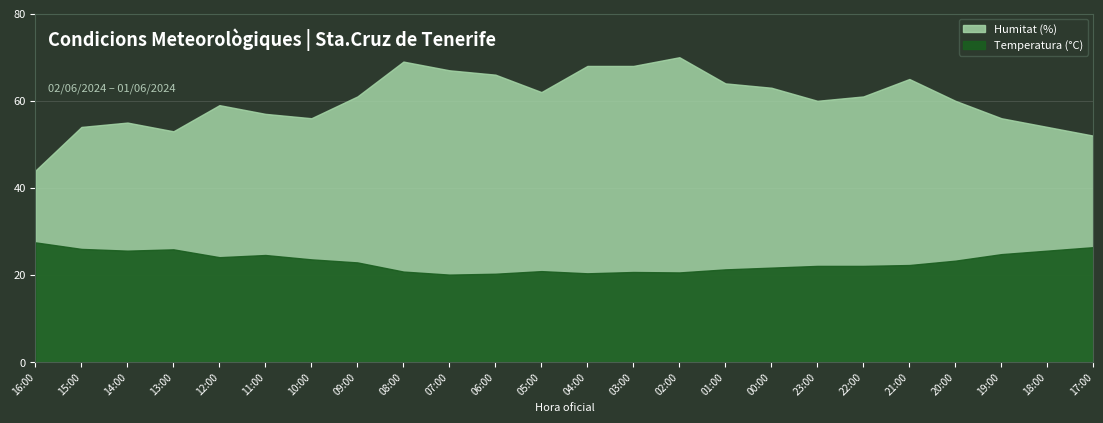

What is the value of the Temperatura (°C) point at the 19th from the left?

22.1